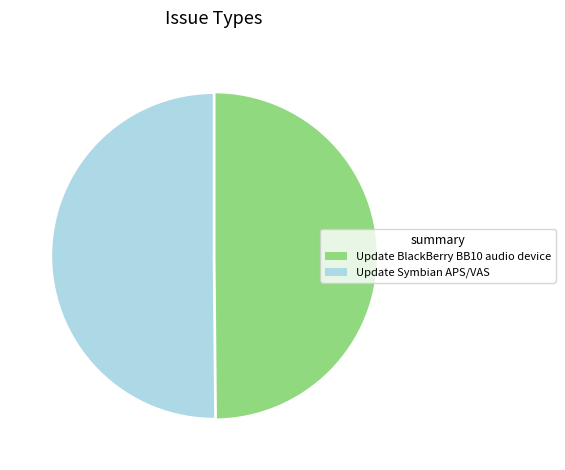

True or false: Update BlackBerry BB10 audio device accounts for 37% of the total.

False